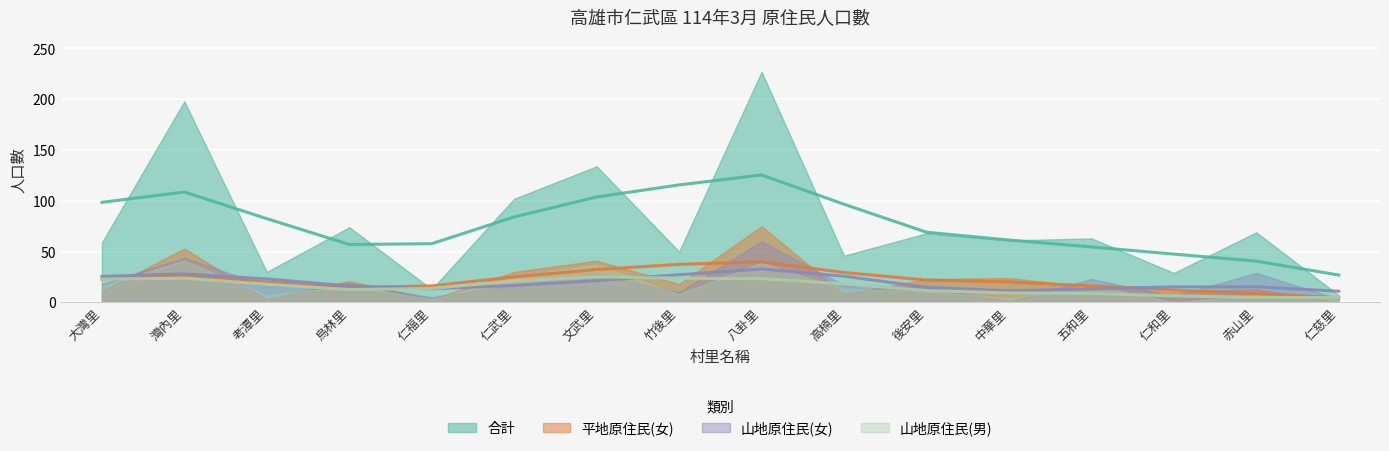

What is the value of the 合計 point at the 8th from the left?

50